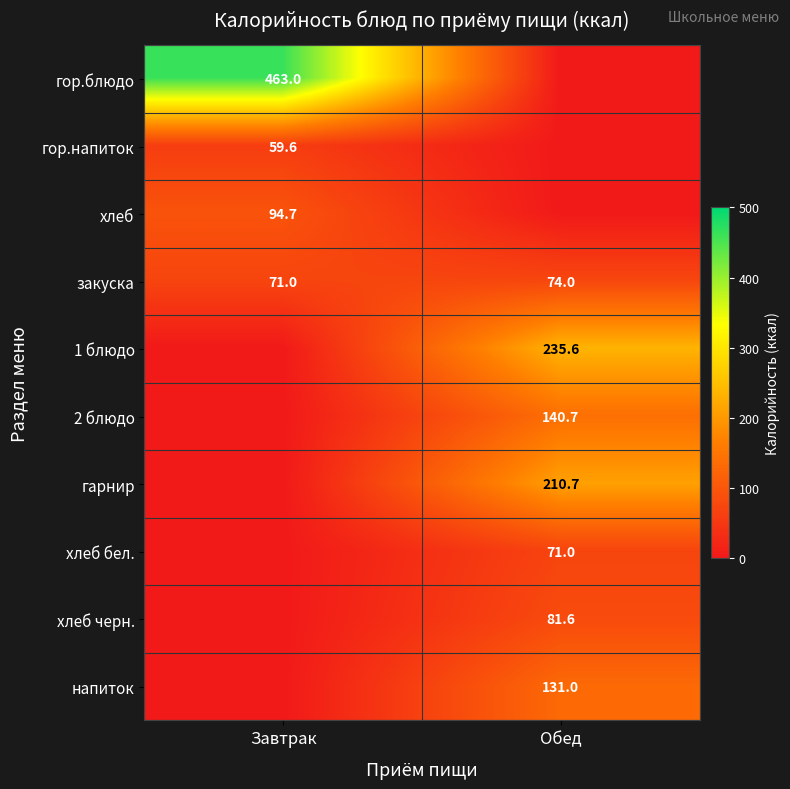

Which has a higher value, Обед or Завтрак?

Завтрак